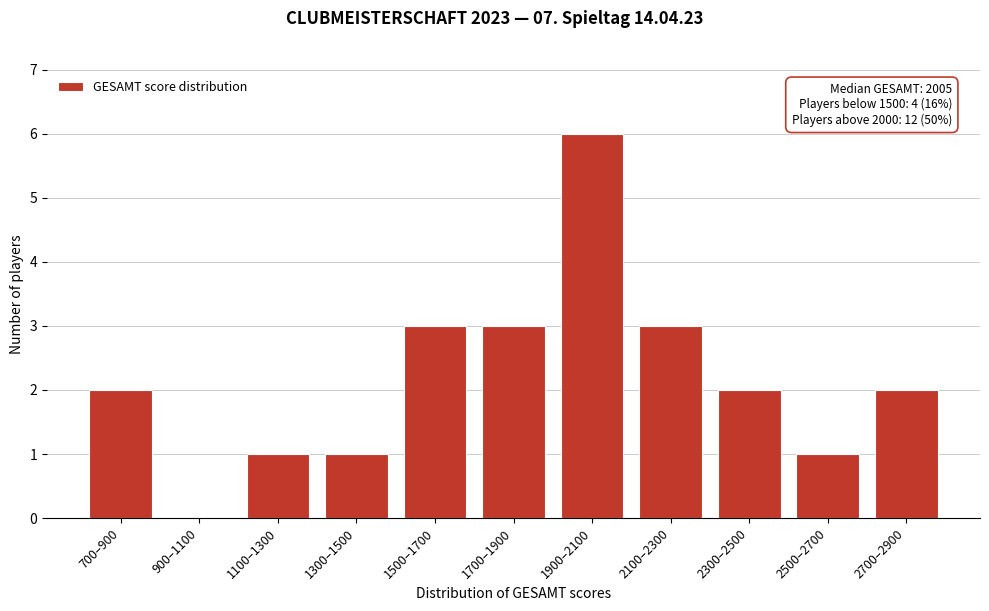

Reading right to left, list all the values displayed in this chart.

2700–2900=2	2500–2700=1	2300–2500=2	2100–2300=3	1900–2100=6	1700–1900=3	1500–1700=3	1300–1500=1	1100–1300=1	900–1100=0	700–900=2